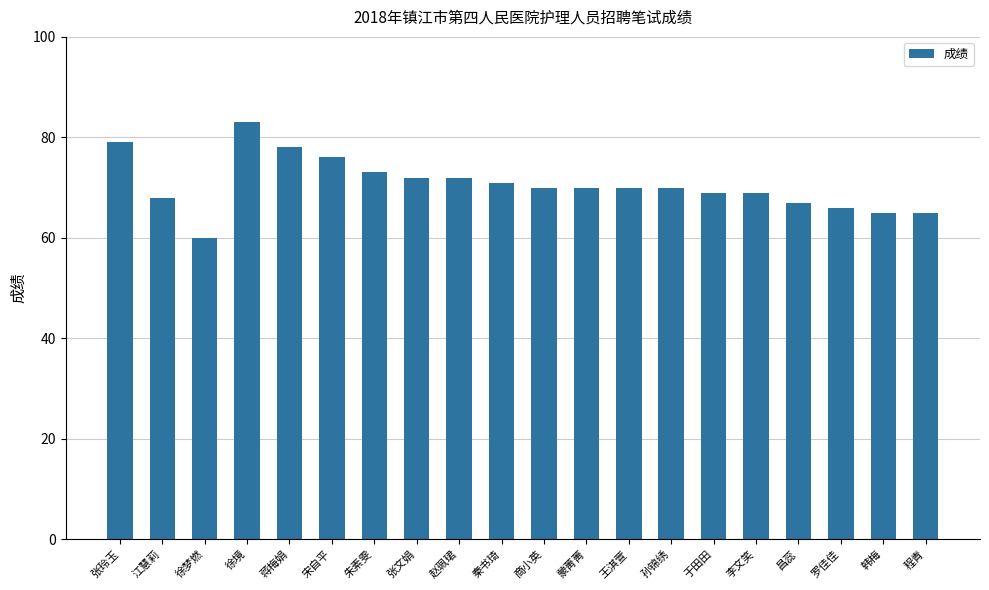

What is the label of the 4th bar from the left?

徐境